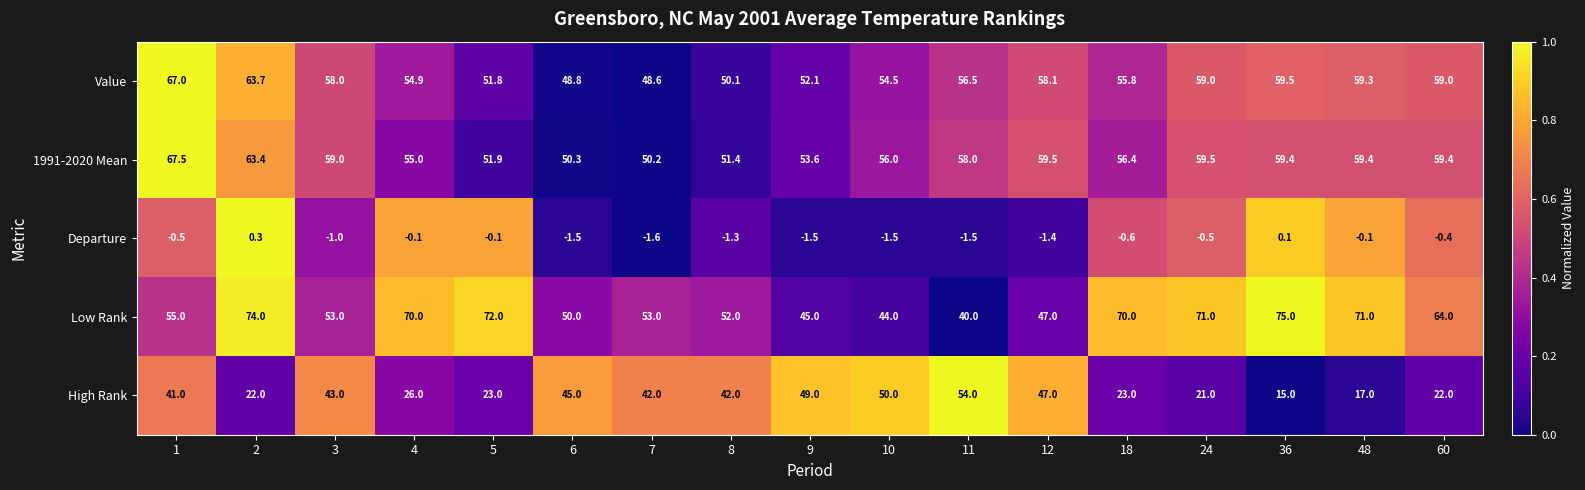

What is the difference between the maximum and minimum values in the Low Rank series?

35.0